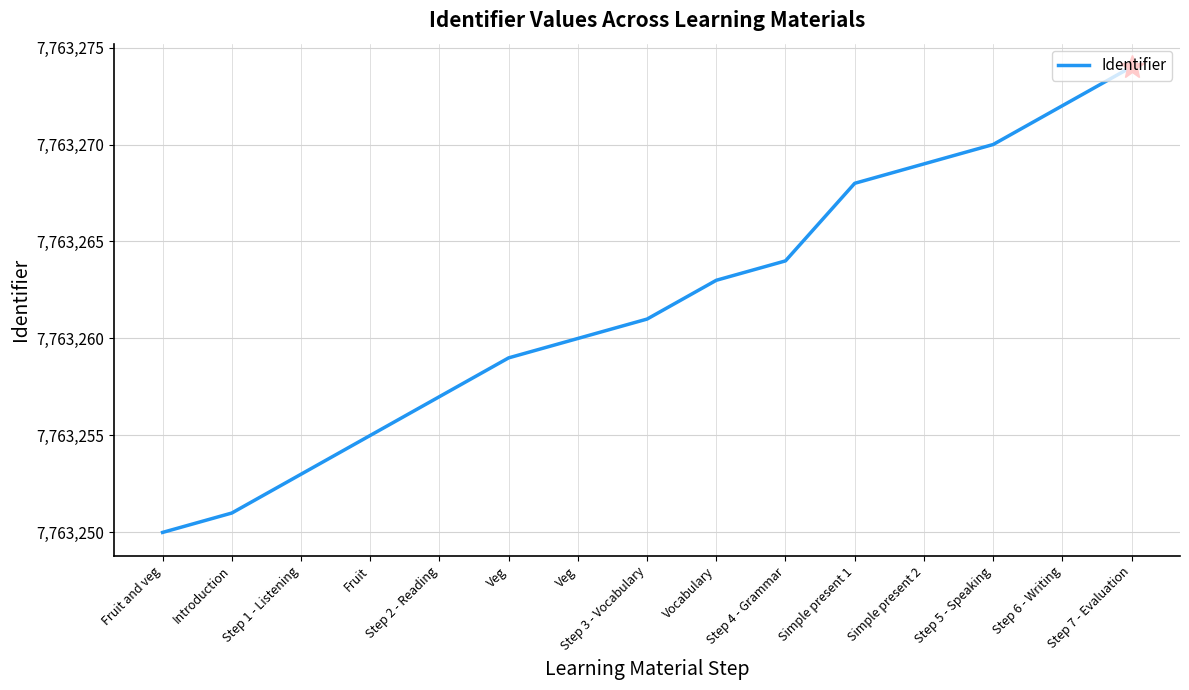

Does the chart display data point markers on the line(s)?

No